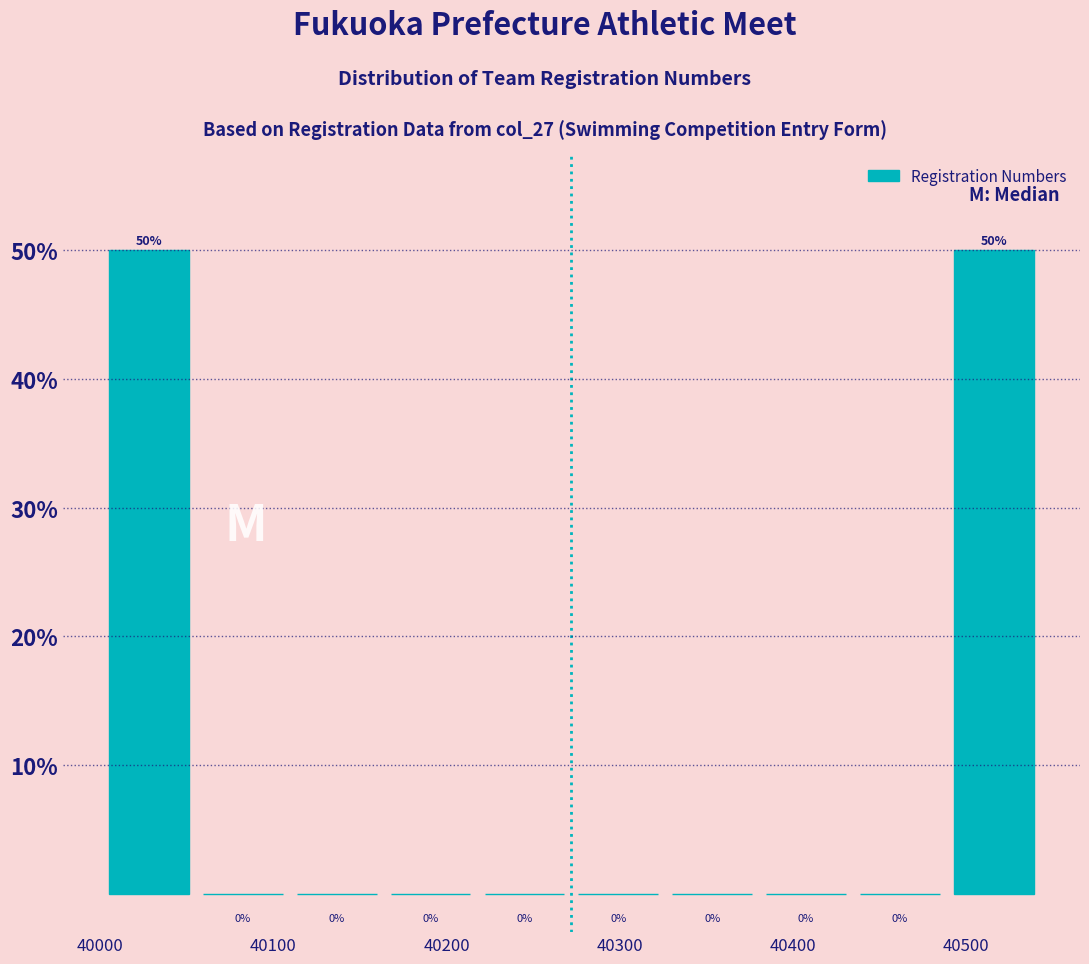

Reading left to right, list every bar in this chart as the range it spans on the x-axis followed by its height. The bar edges are not printed on the chart, so give them approximately, as read against the axis.

40000 to 40060: 50
40060 to 40110: 0
40110 to 40160: 0
40160 to 40220: 0
40220 to 40270: 0
40270 to 40330: 0
40330 to 40380: 0
40380 to 40430: 0
40430 to 40490: 0
40490 to 40540: 50